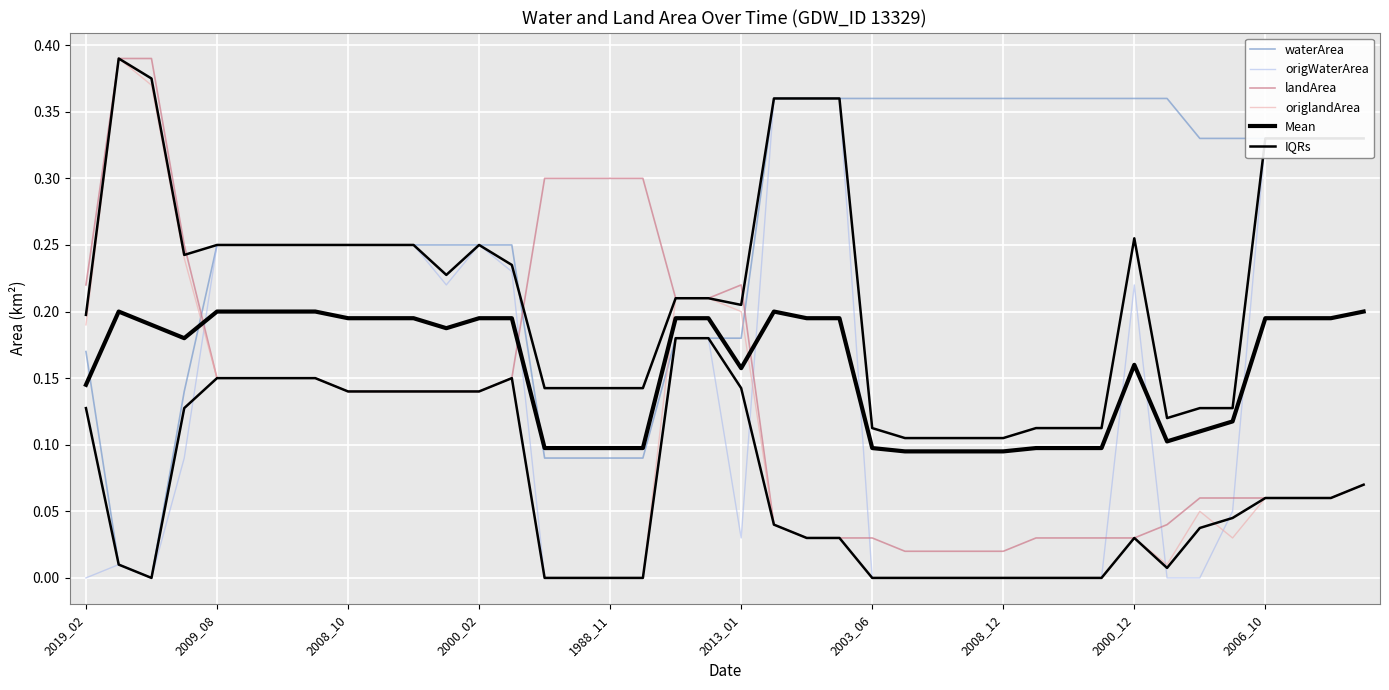

What is the label of the 28th point from the left?

27